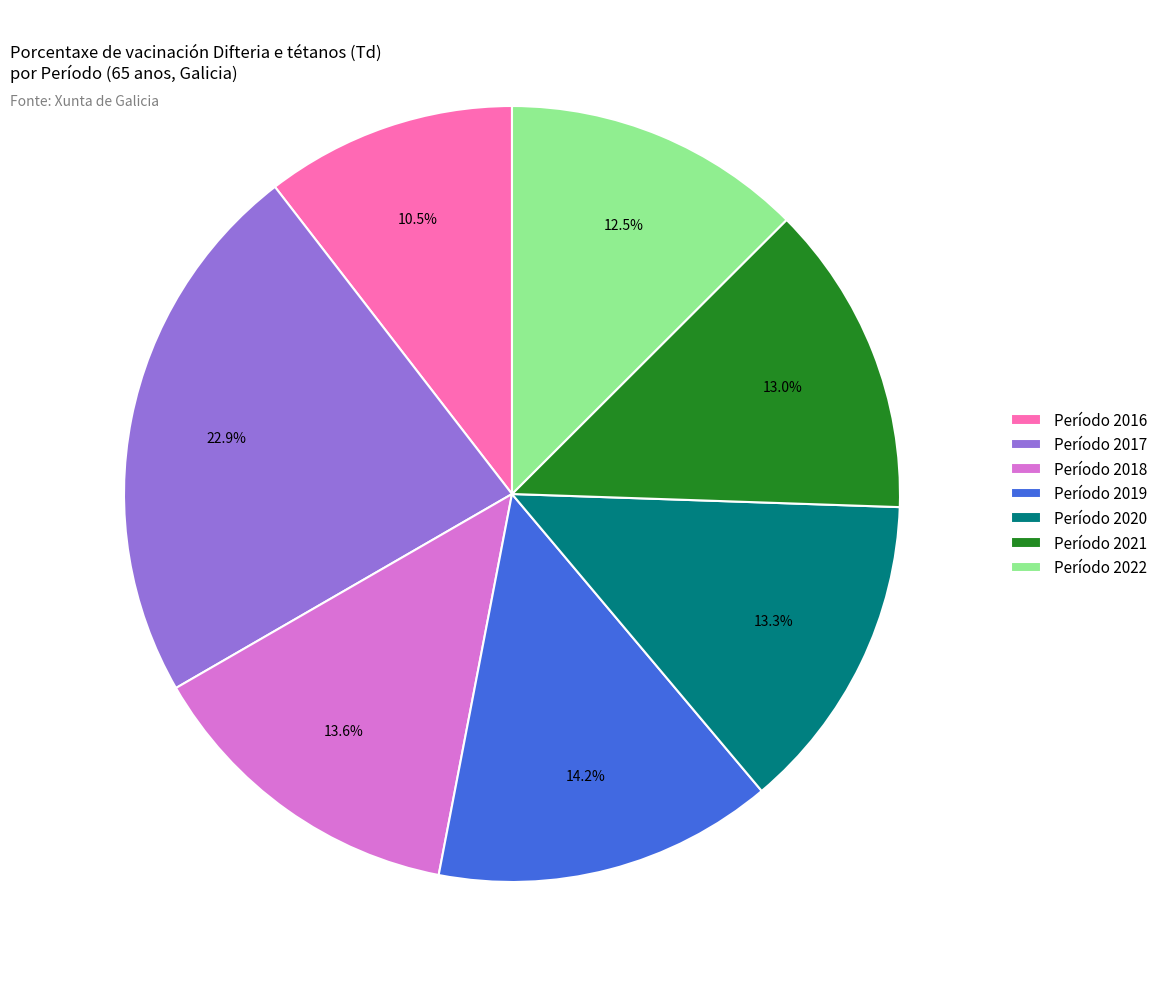

What portion of the pie excludes Período 2020?

86.7%